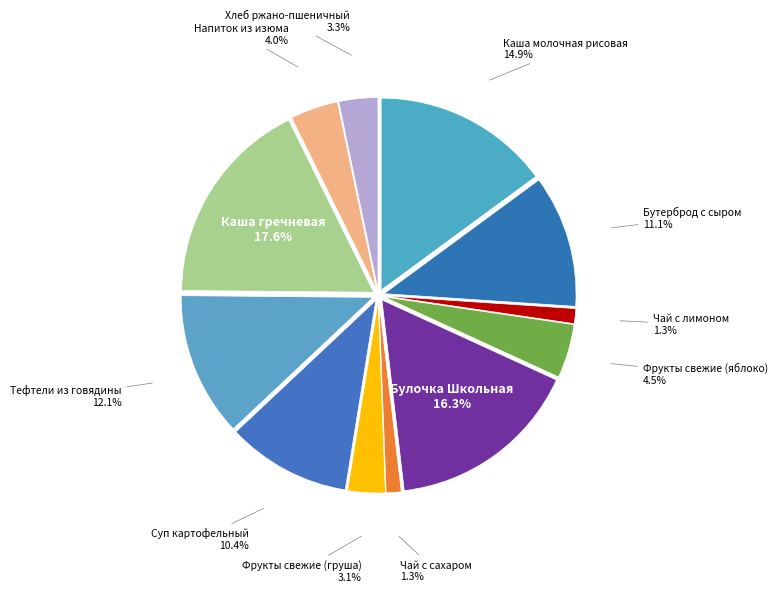

Does any single category account for the majority?

No